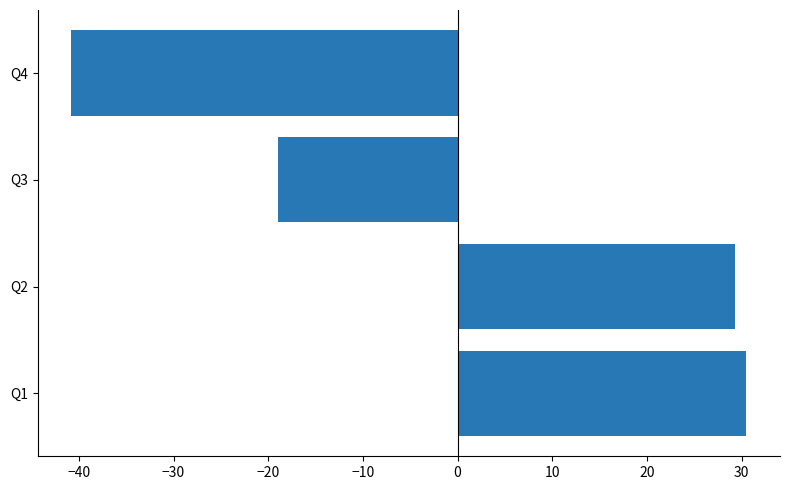

What is the difference between the second highest and minimum values?

70.1